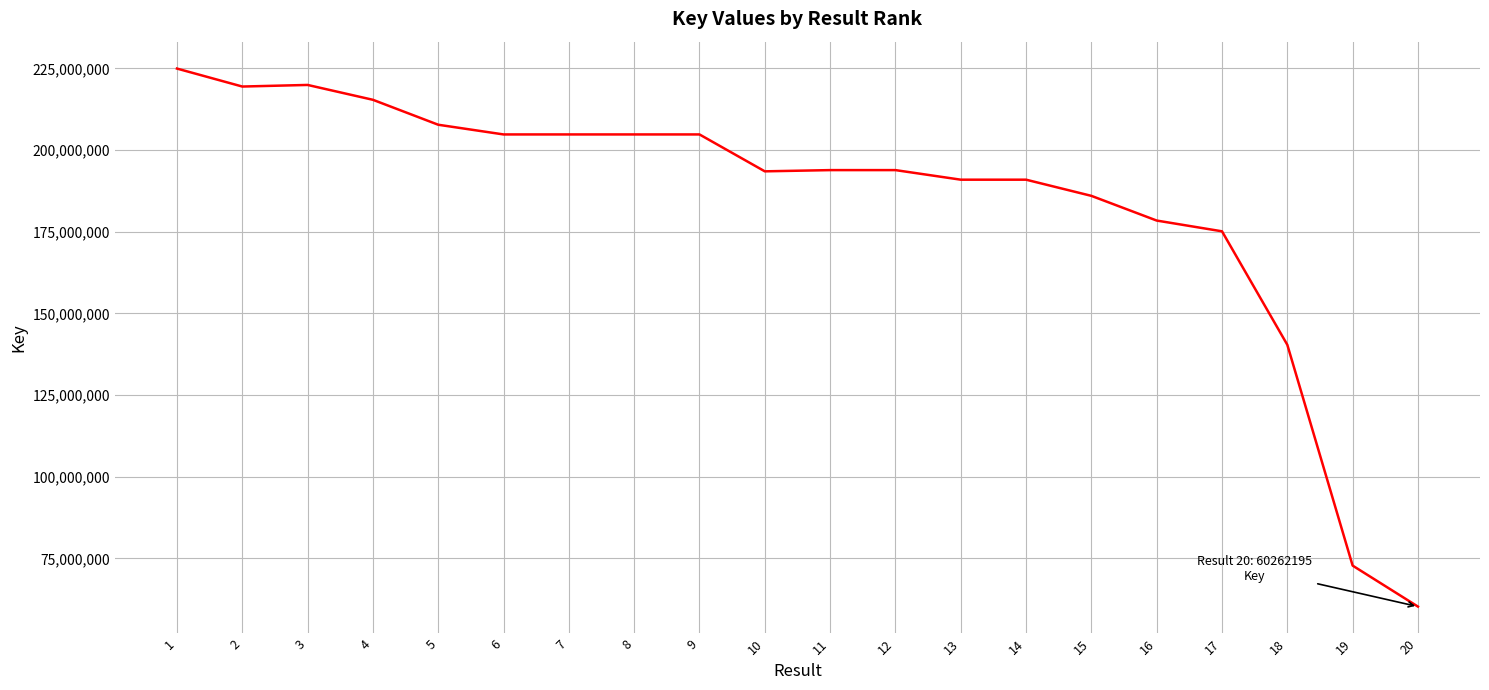

True or false: the data shows 86099930 at 8.

False